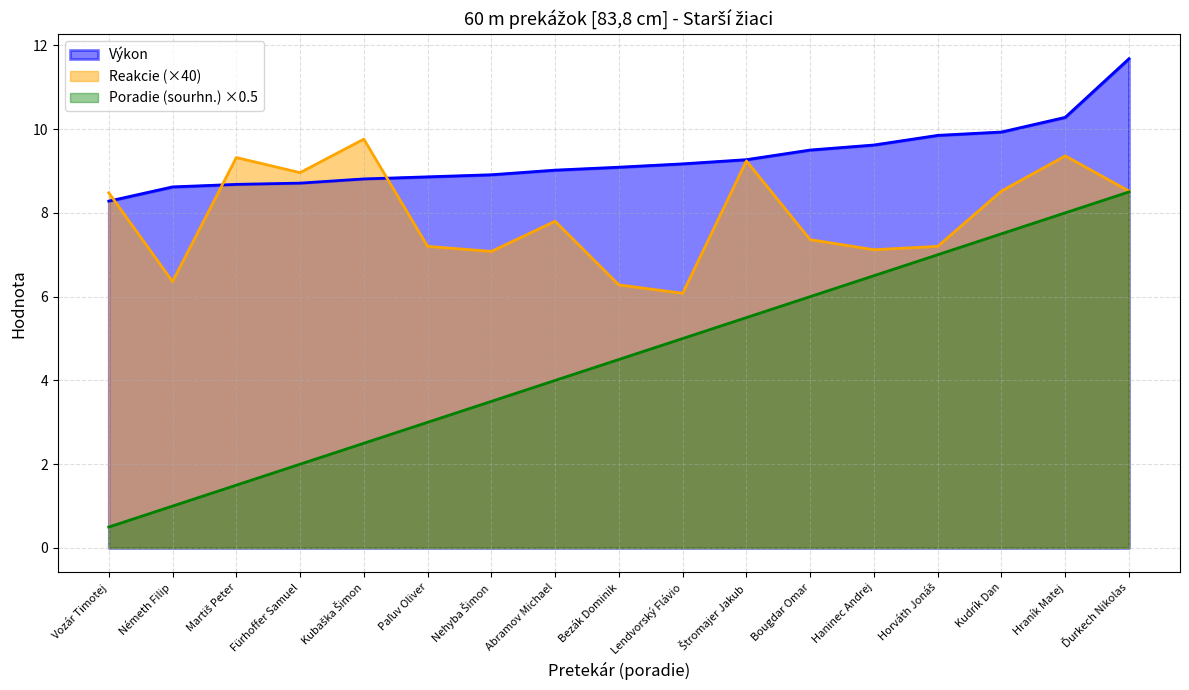

Which category has the lowest value across all series?

Vozár Timotej